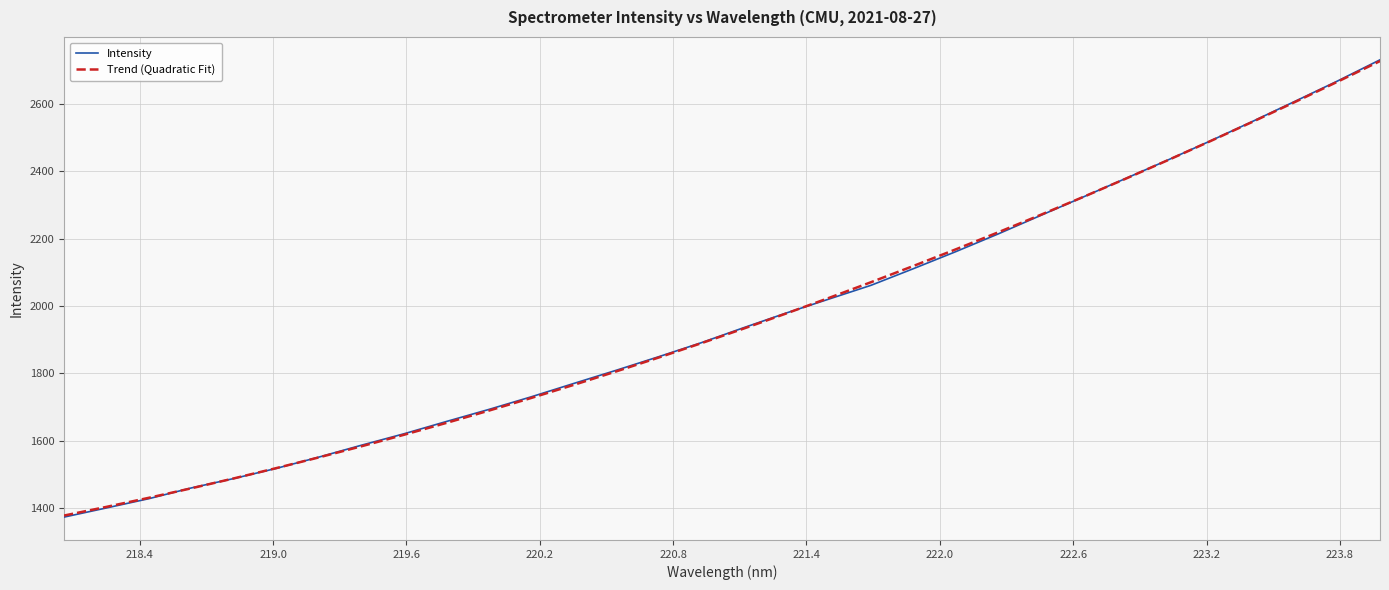

What is the smallest value displayed?

1374.0